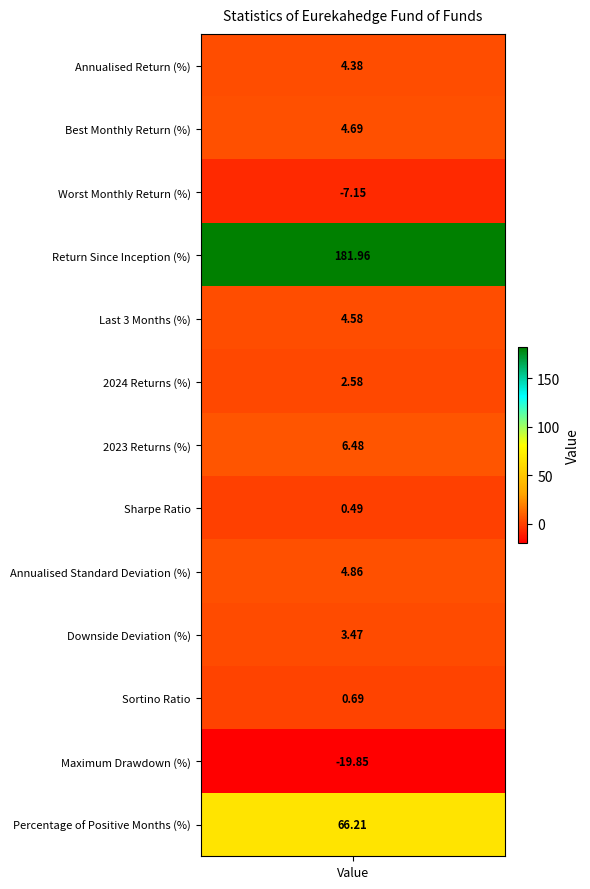

Read the value at 10.

0.7